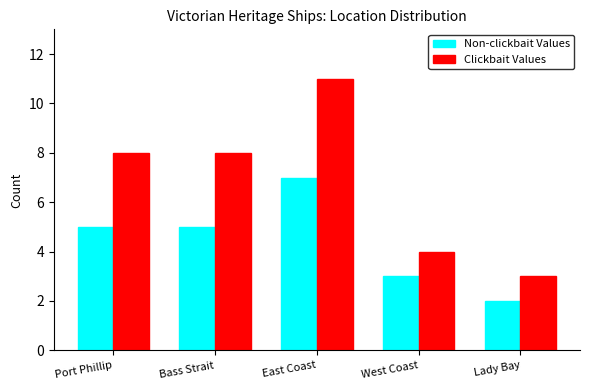

At East Coast, list the series in order from largest to smallest.

Clickbait Values, Non-clickbait Values